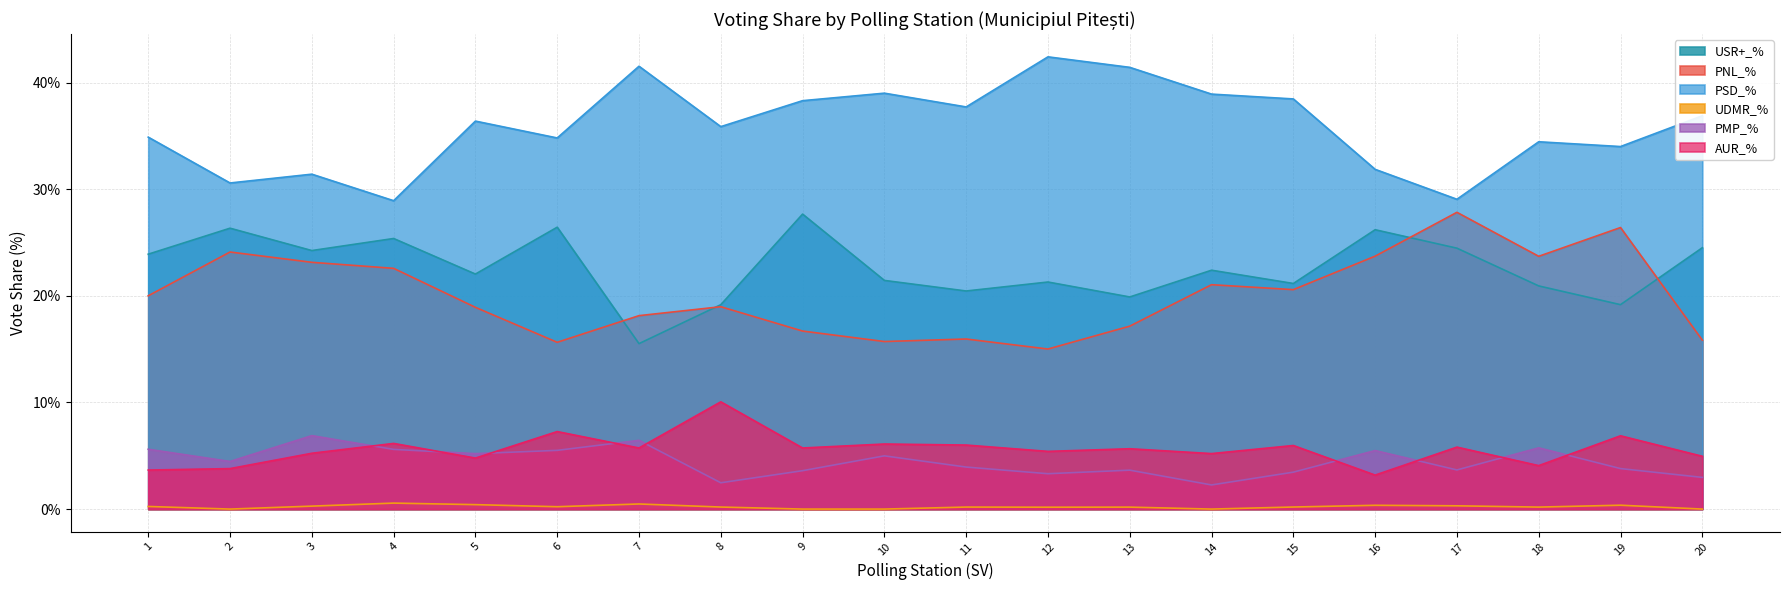

At which label is USR+_% closest to 0?

7